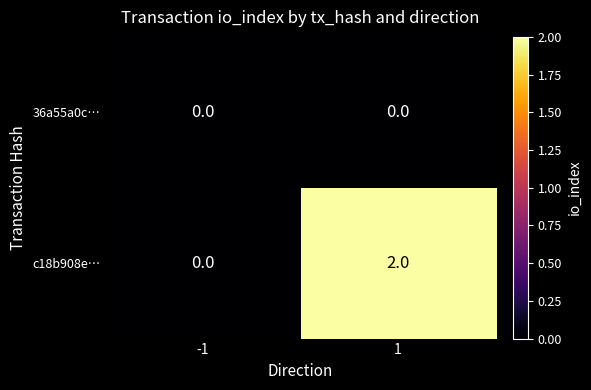

Which series has the largest total across all categories?

c18b908e…